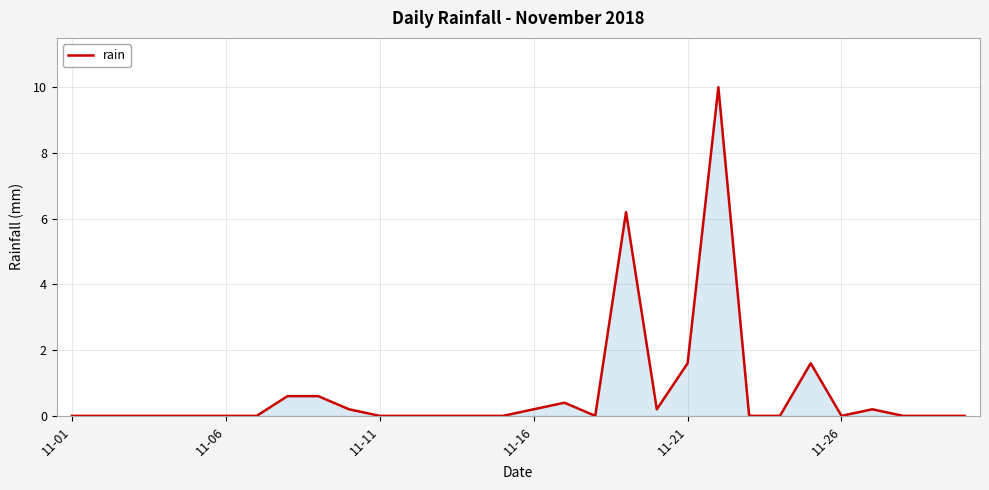

What is the difference between the maximum and minimum values?

10.0